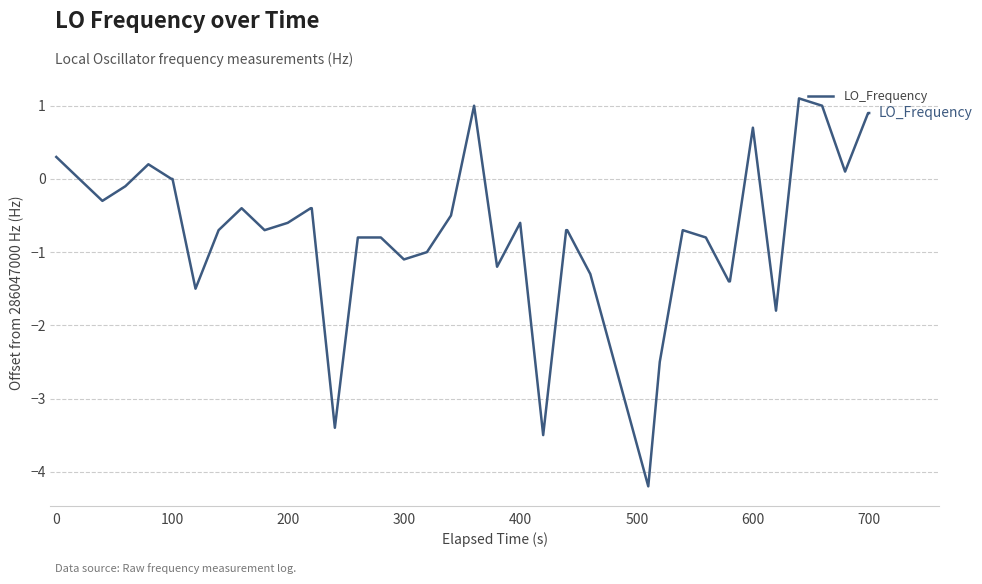

What is the greatest value displayed?

1.1